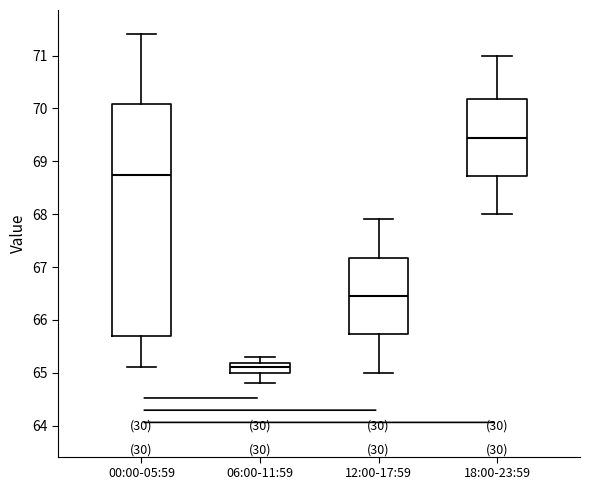

Reading left to right, transcribe this box plot: for each box, give where its median line is, the range the box spans, and where its two whiskers end, as read against the y-axis. The values are not printed on the chart, so give them approximately, as read against the axis.

00:00-05:59: median 68.8, box 65.7 to 70.1, whiskers 65.1 to 71.4
06:00-11:59: median 65.1, box 65.0 to 65.2, whiskers 64.8 to 65.3
12:00-17:59: median 66.5, box 65.7 to 67.2, whiskers 65.0 to 67.9
18:00-23:59: median 69.5, box 68.7 to 70.2, whiskers 68.0 to 71.0